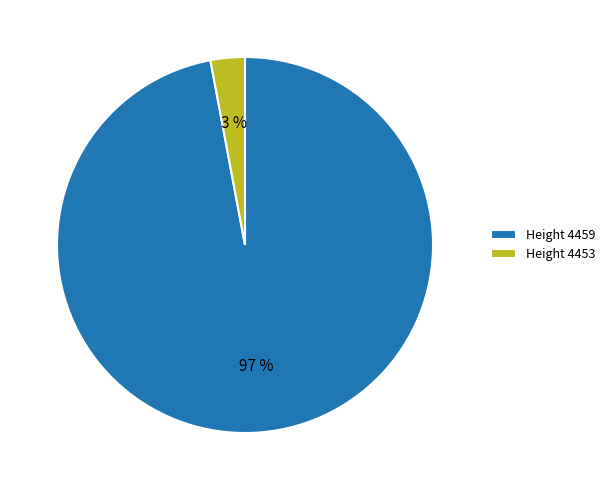

How many segments does this pie chart have?

2